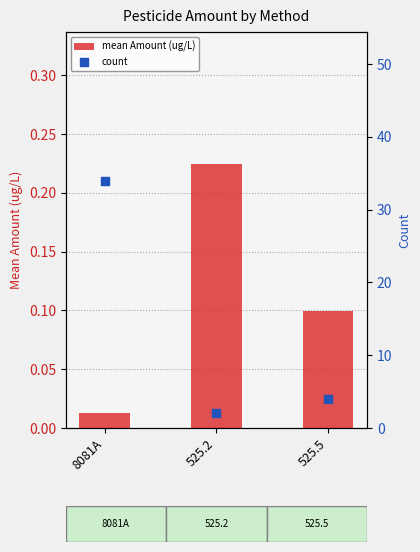

Which series has the largest total across all categories?

count